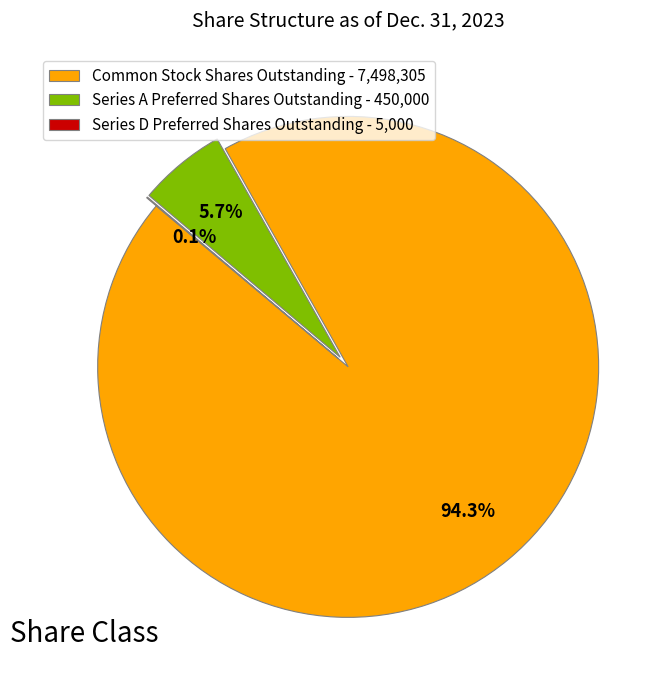

Is Series A Preferred Shares Outstanding the majority of the pie?

No